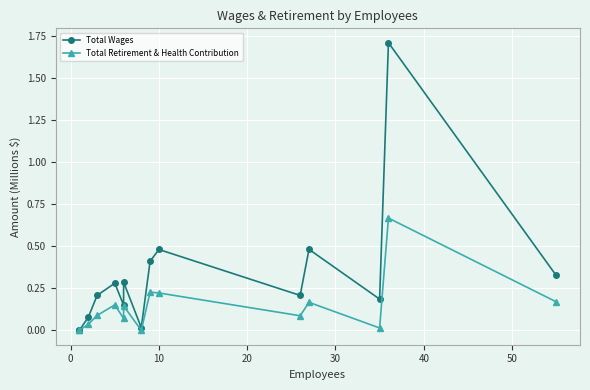

Which has a higher value, 40 or 10?

10